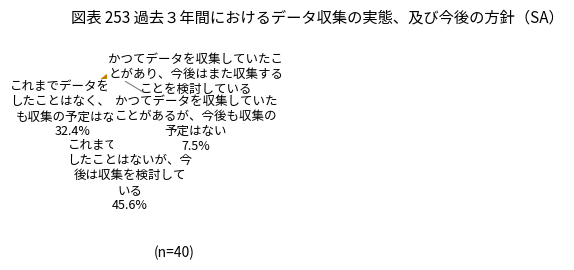

Is there any slice that represents more than half of the pie?

No